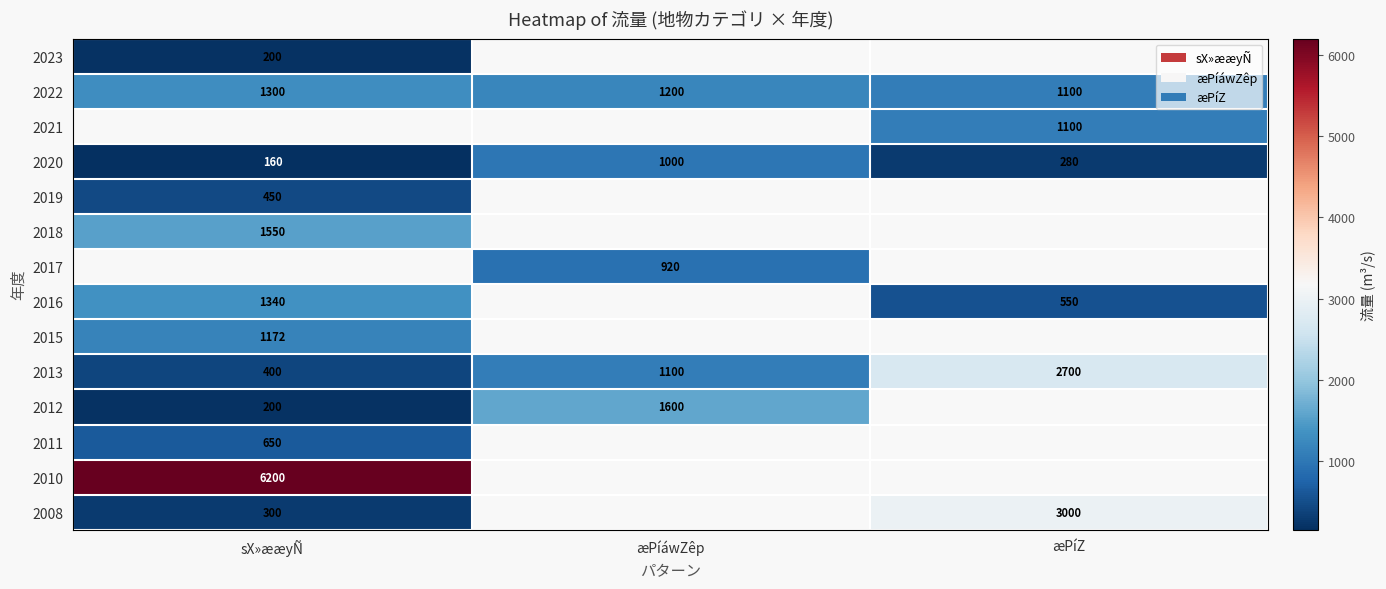

Is the value of 2010 at sX»ææyÑ greater than the value of 2023 at sX»ææyÑ?

Yes